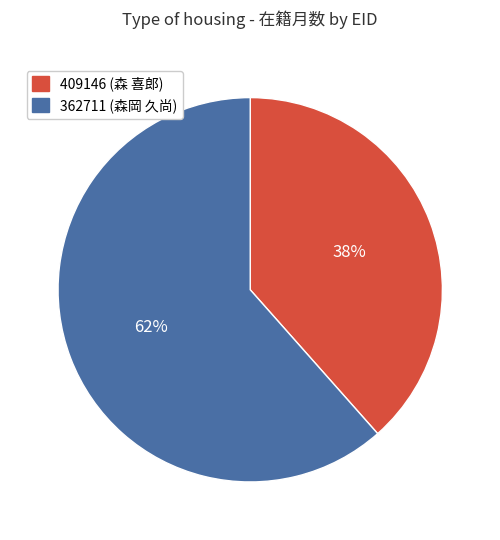

To the nearest percent, what is the combined percentage of 409146 and 362711?

100%